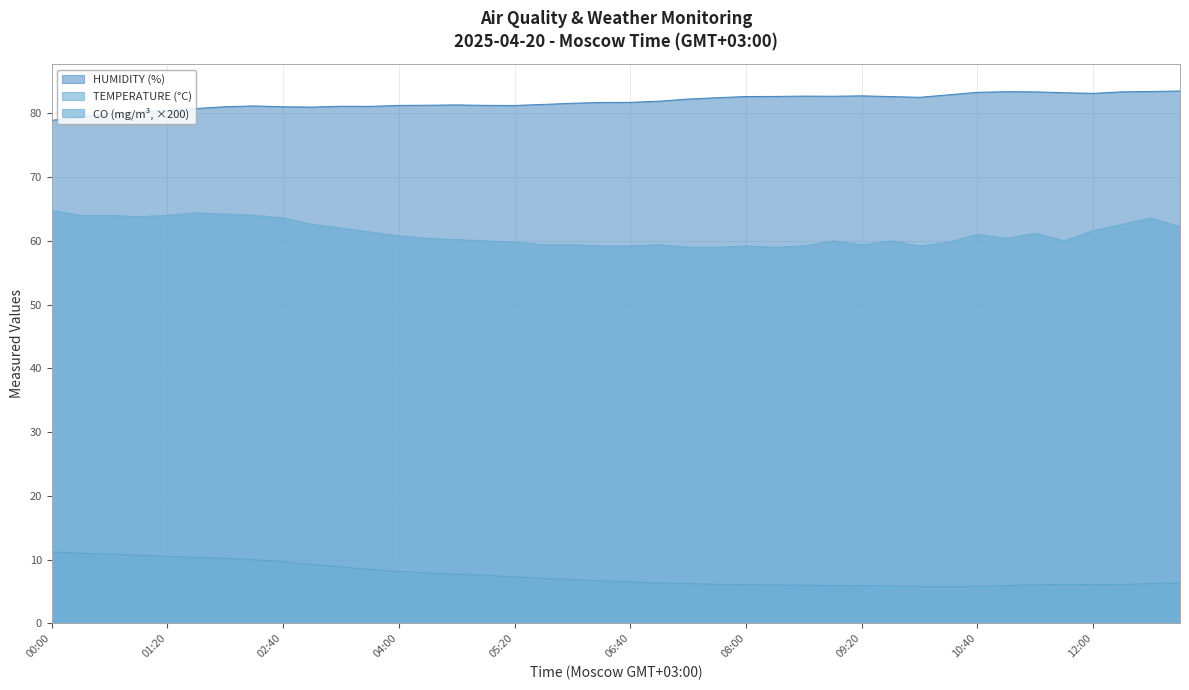

Which series has the largest total across all categories?

HUMIDITY (%)